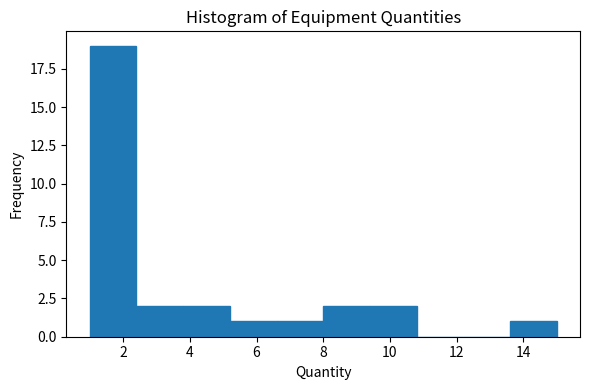

Reading left to right, transcribe this chart: for each bar, give the range it covers on the x-axis and its height. The values are not printed on the chart, so give them approximately, as read against the axis.

1.0 to 2.4: 19
2.4 to 3.8: 2
3.8 to 5.2: 2
5.2 to 6.6: 1
6.6 to 8.0: 1
8.0 to 9.4: 2
9.4 to 10.8: 2
10.8 to 12.2: 0
12.2 to 13.6: 0
13.6 to 15.0: 1